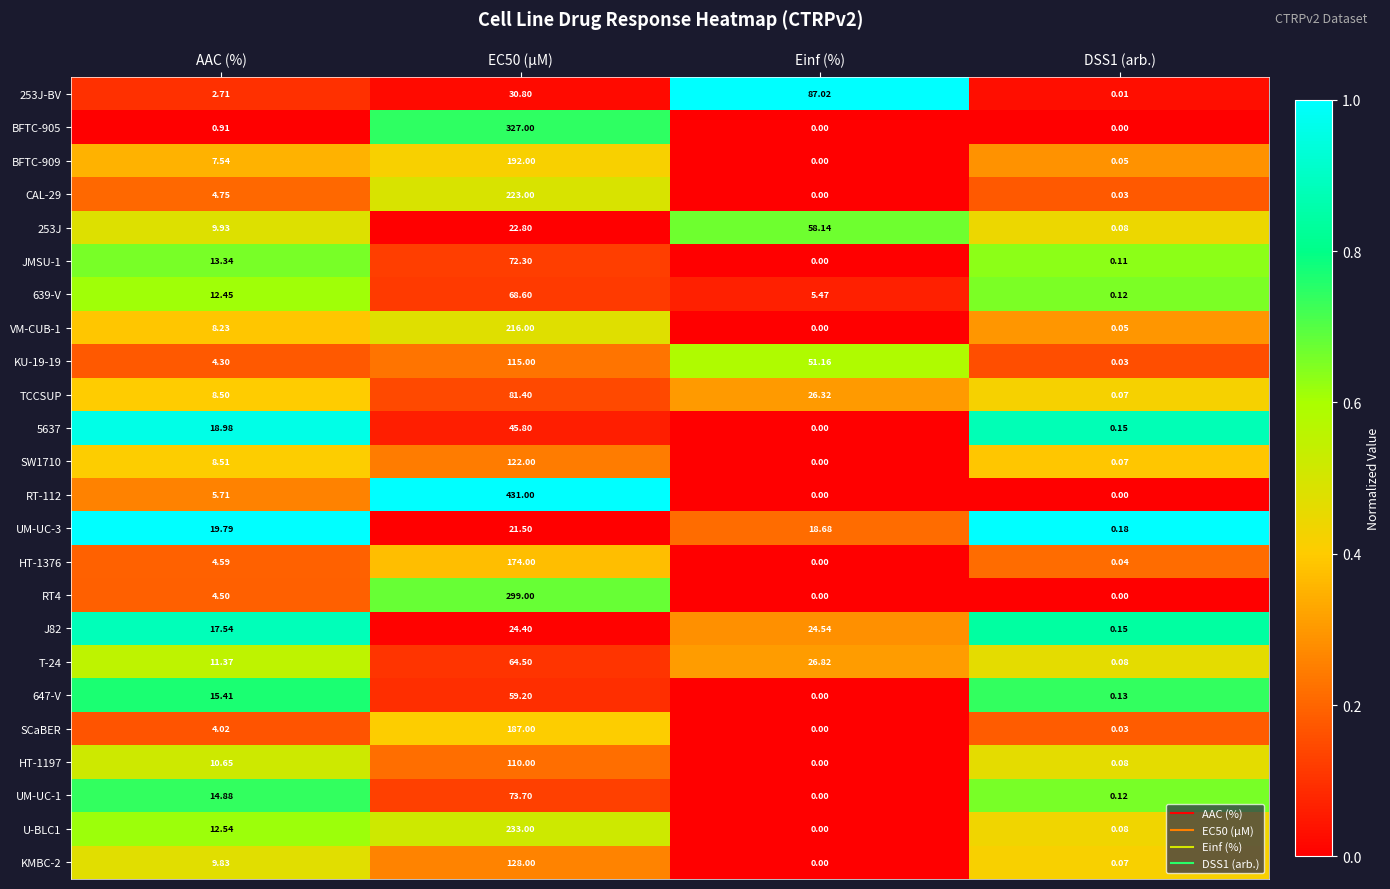

At how many categories does at least one series exceed 0?

4